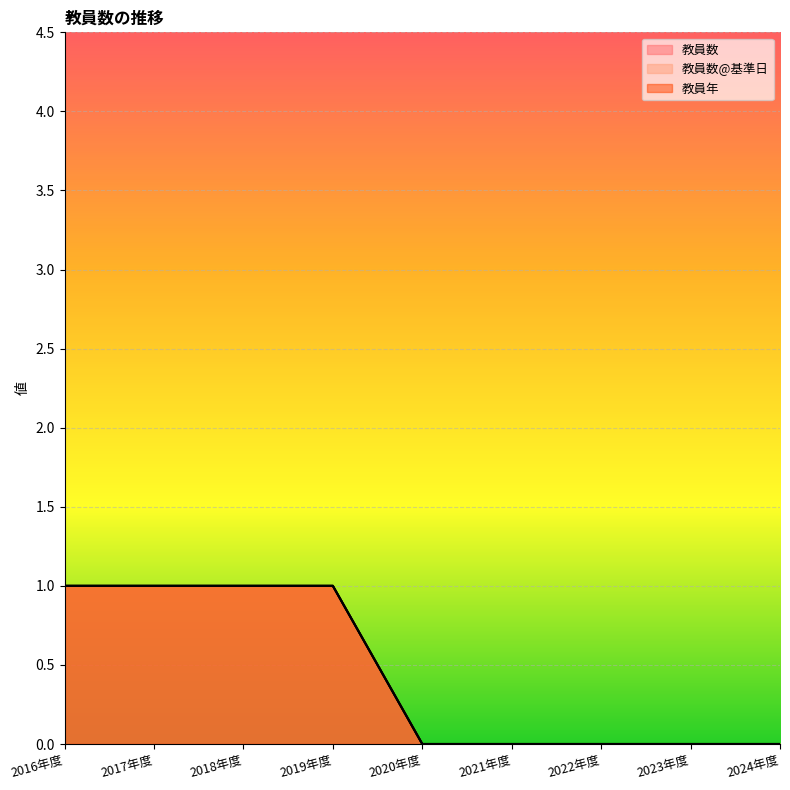

True or false: 教員年 and 教員数@基準日 intersect in this chart.

False